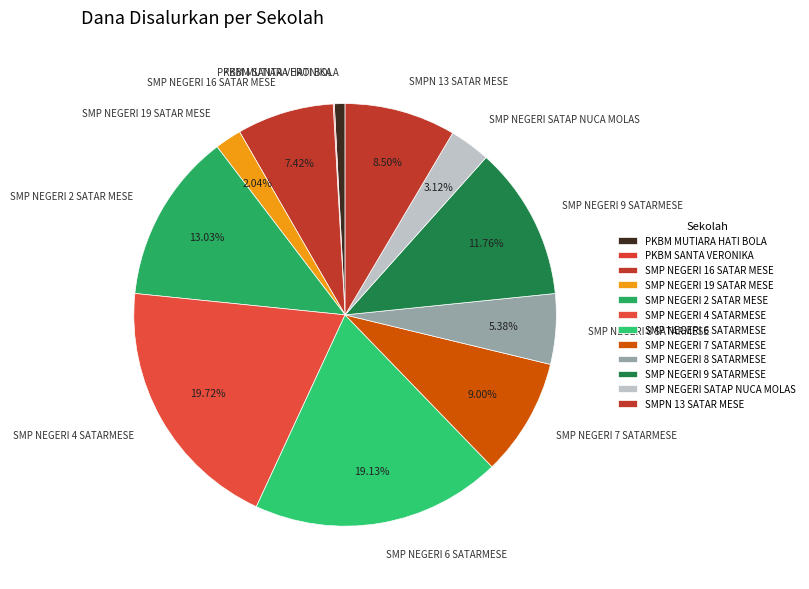

To the nearest percent, what is the combined percentage of PKBM MUTIARA HATI BOLA and SMP NEGERI 6 SATARMESE?

20%